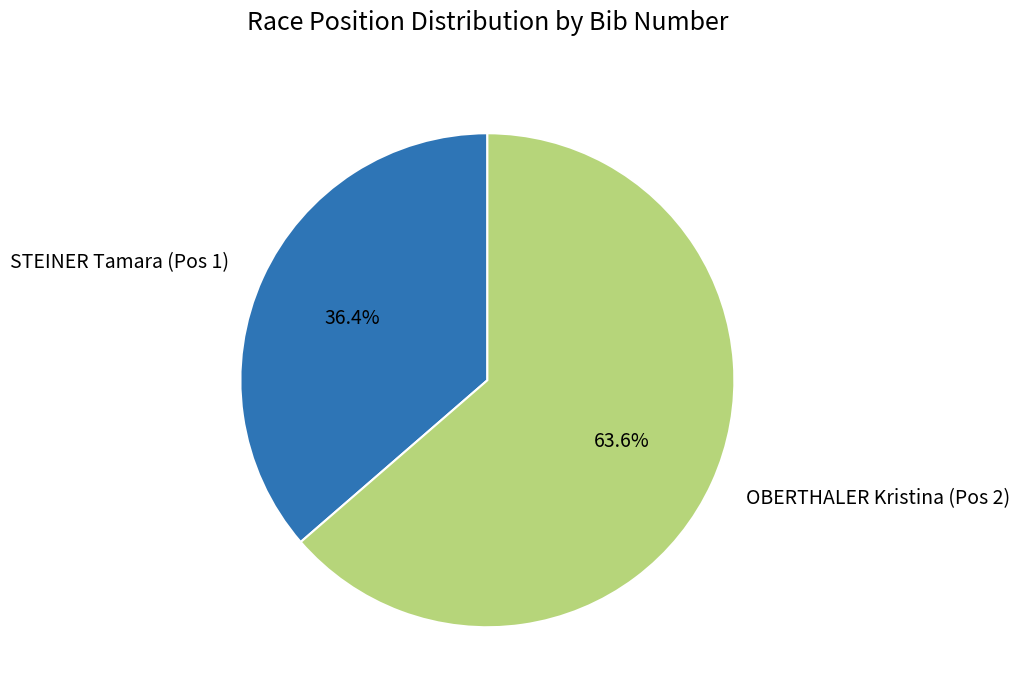

How many slices are in this pie chart?

2